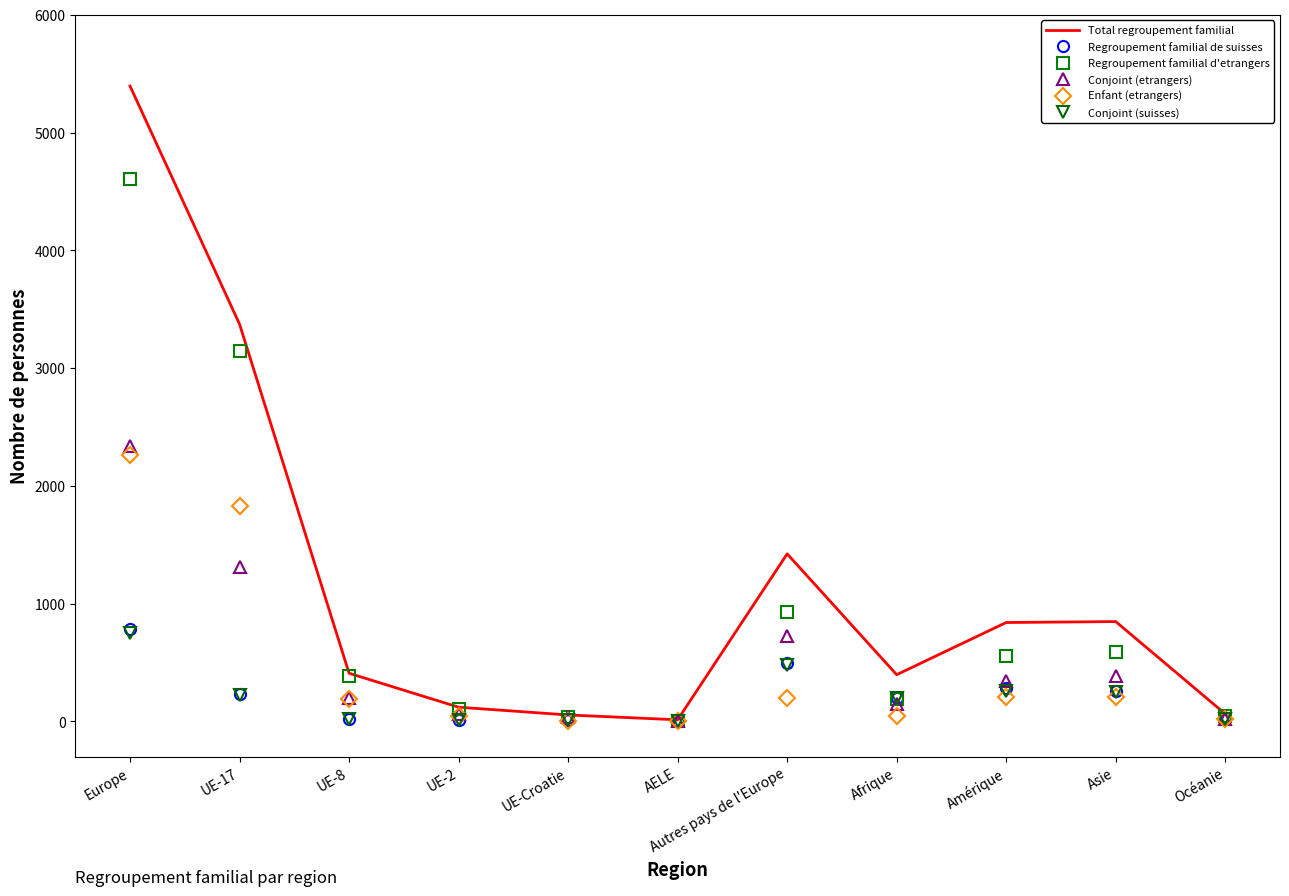

At how many categories does at least one series exceed 2497?

2